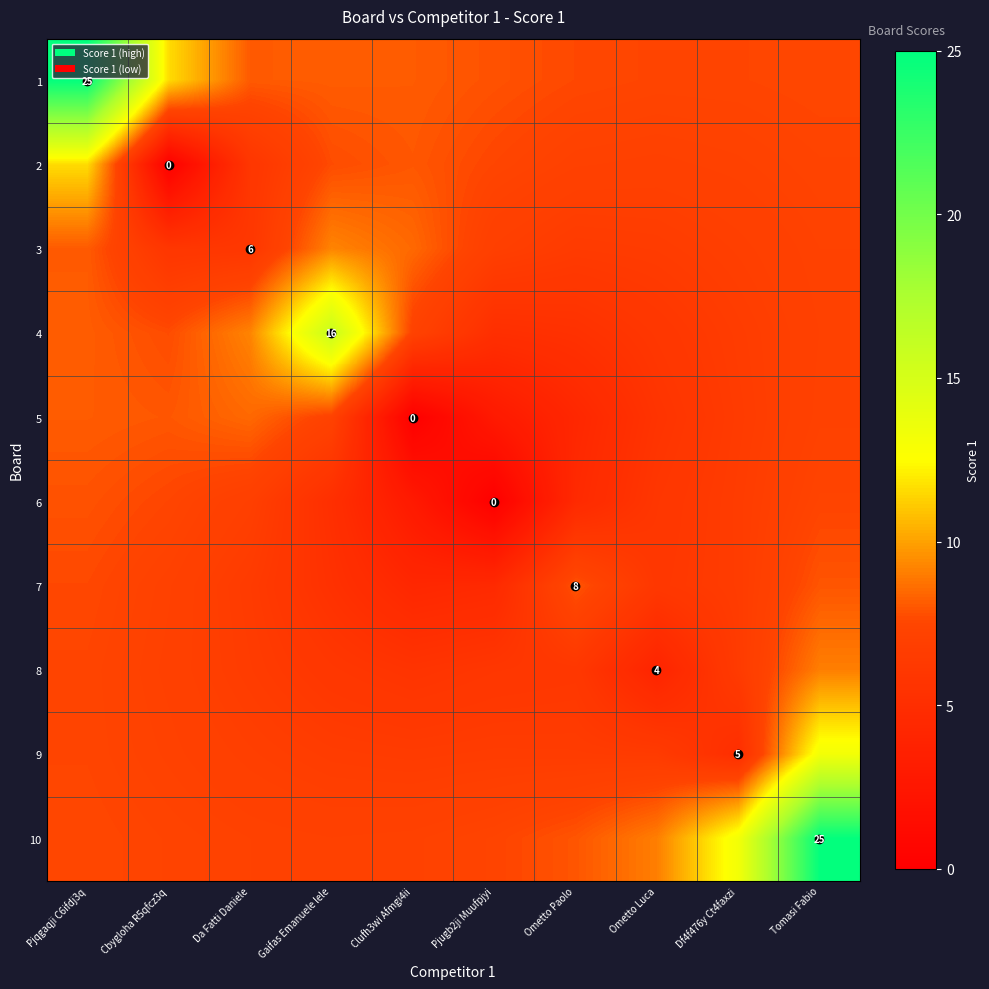

What is the sum of the 5 values at Ometto Luca and Da Fatti Daniele?

14.1